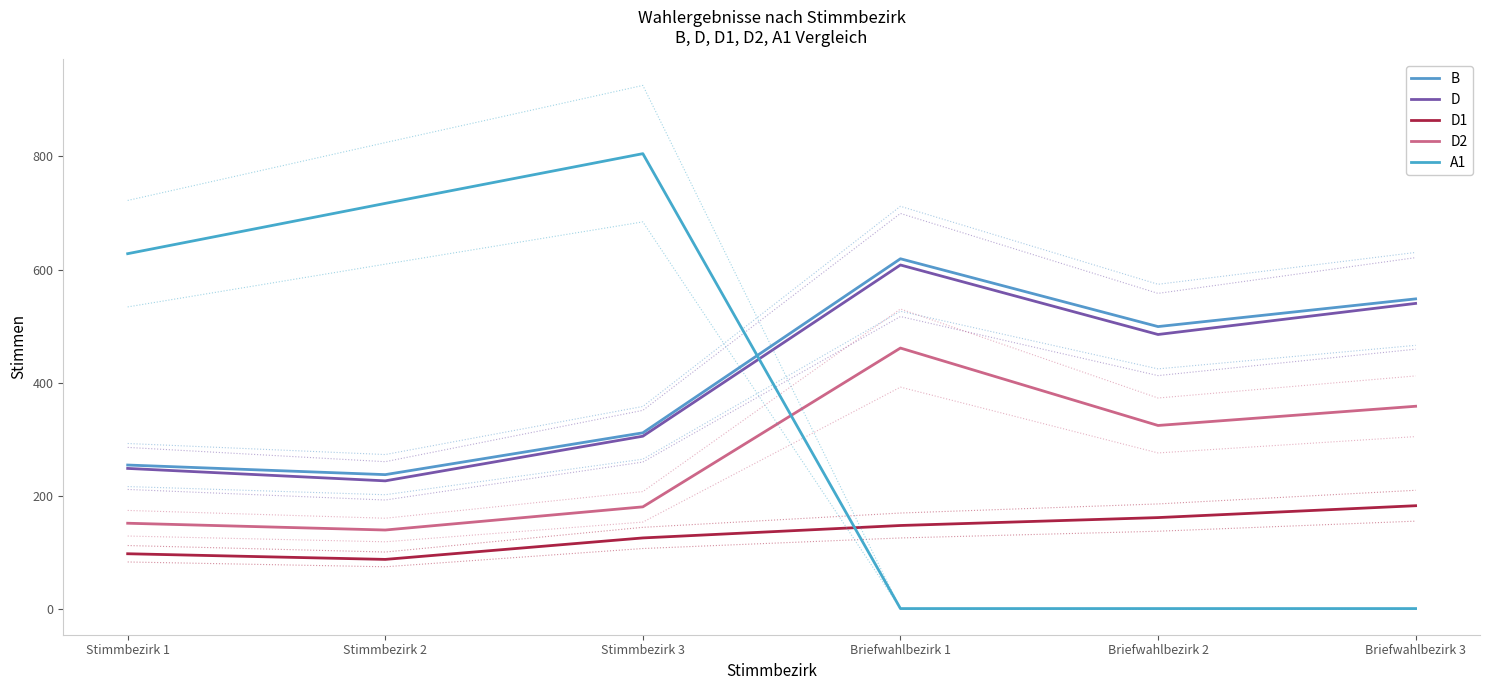

The value of A1 at Briefwahlbezirk 1 is -314. True or false?

False